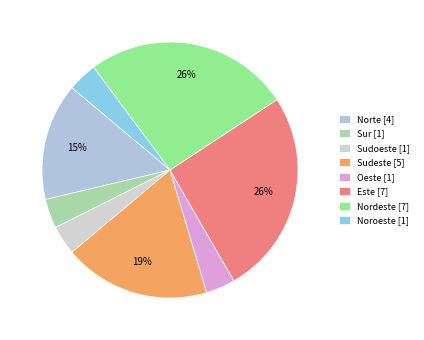

How many segments does this pie chart have?

8